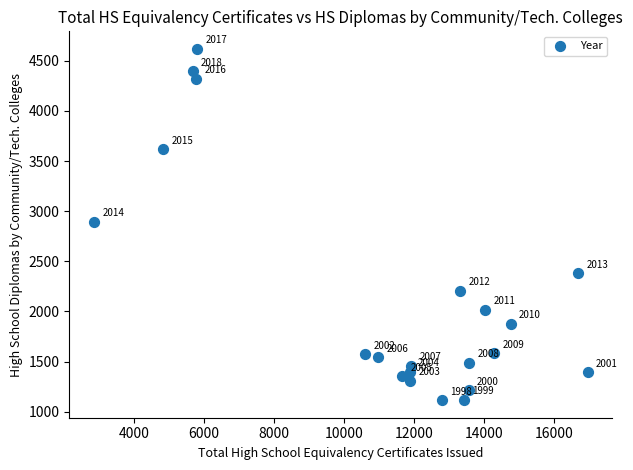

What is the range of X values (max minus min)?

14099